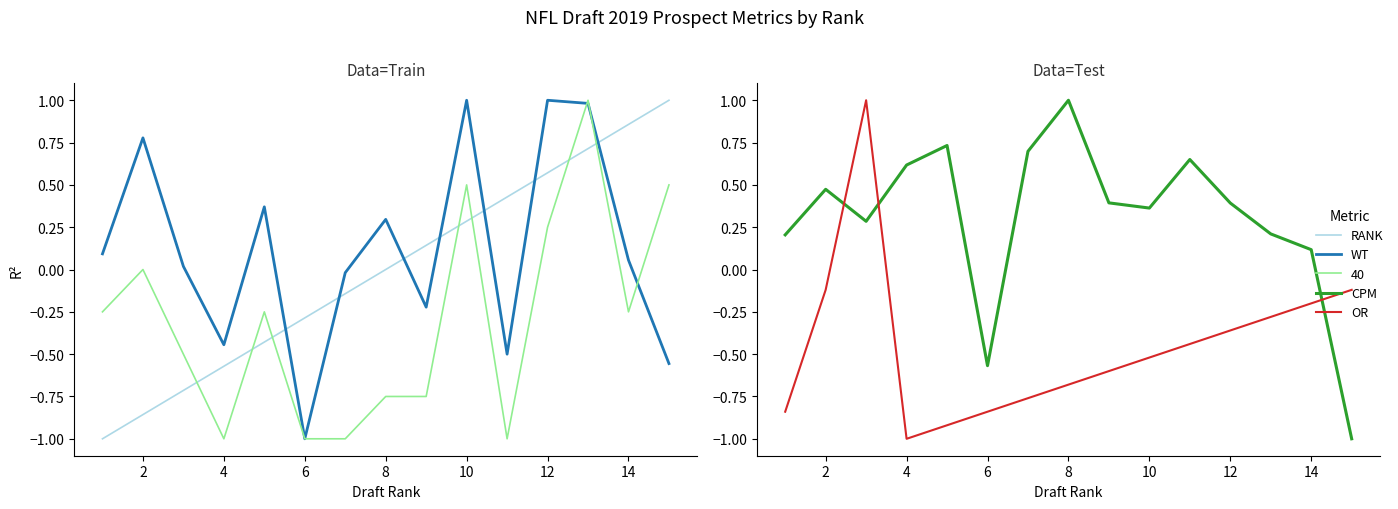

True or false: WT has a value of 0.2 at 8.

False